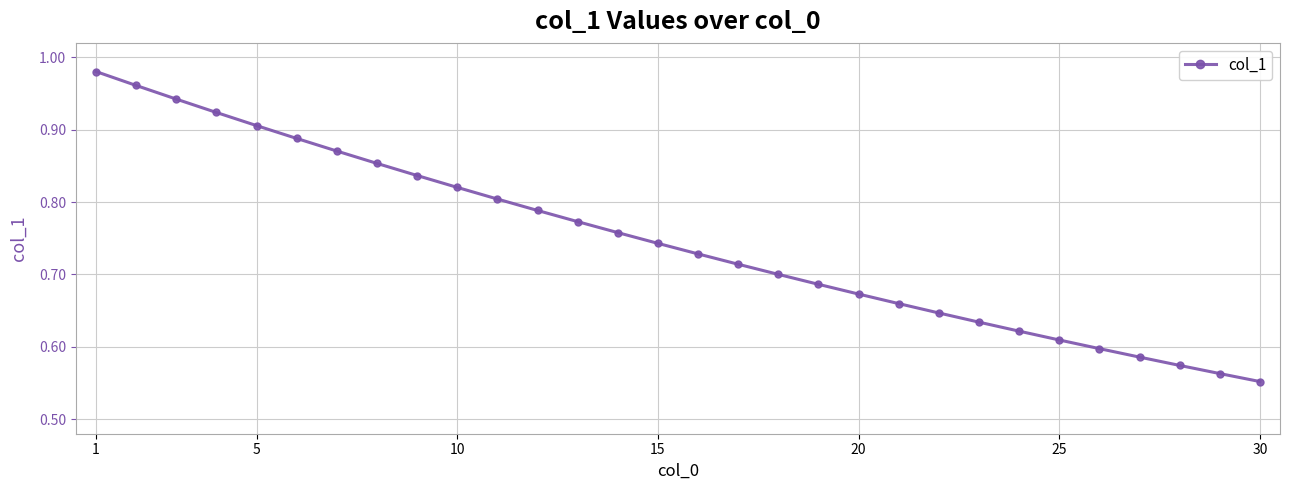

What is the sum of all values?

22.4